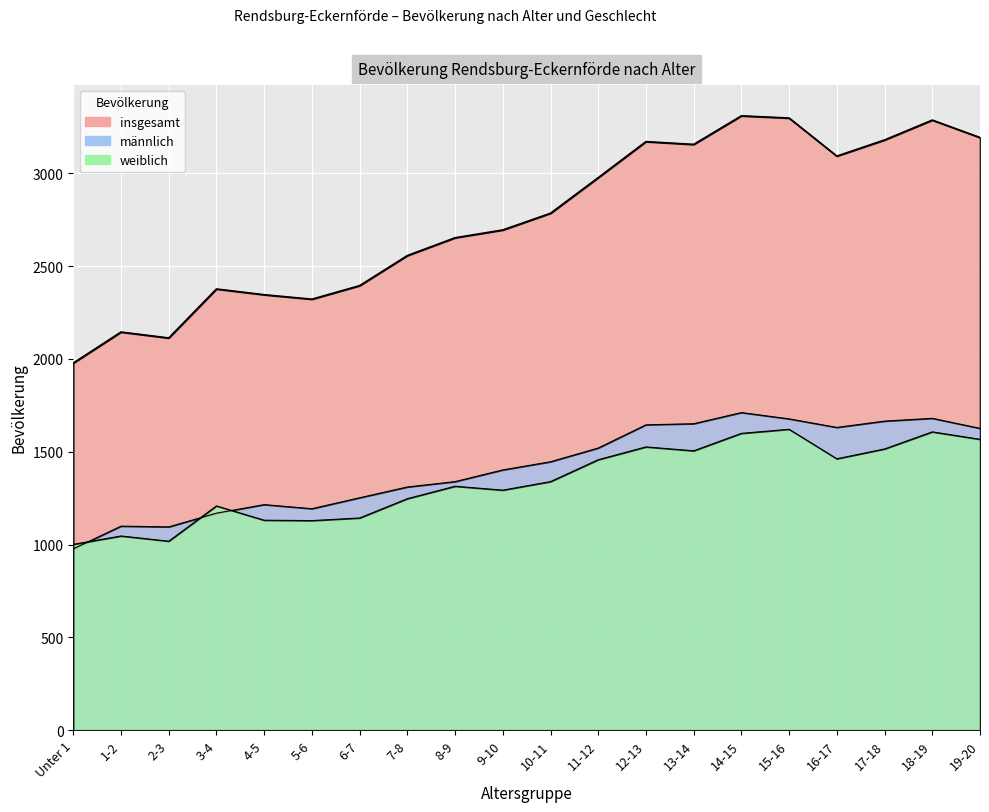

What is the sum of the weiblich values at 17-18 and 4-5?

2646